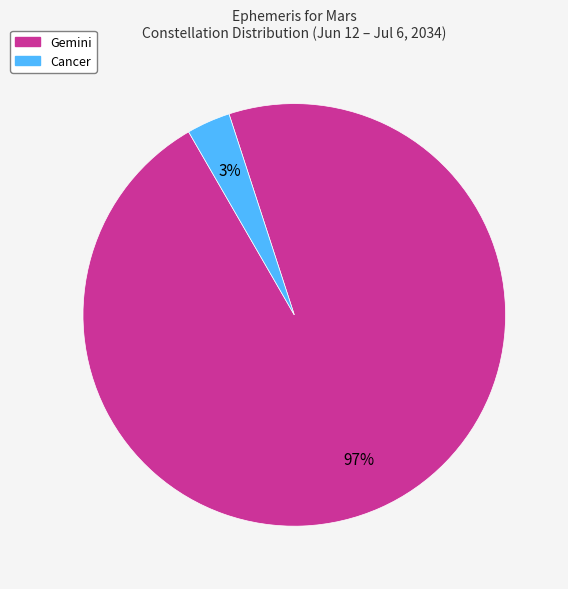

What is the majority slice?

Gemini